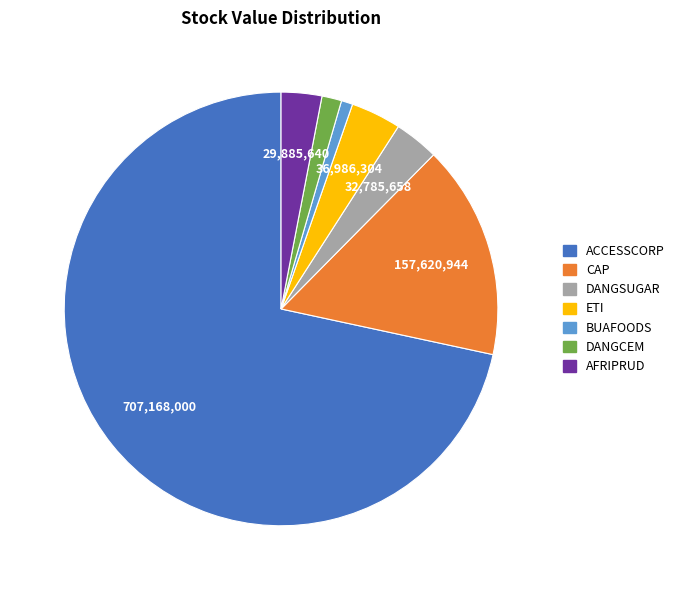

Is the sum of ETI and DANGCEM greater than half?

No